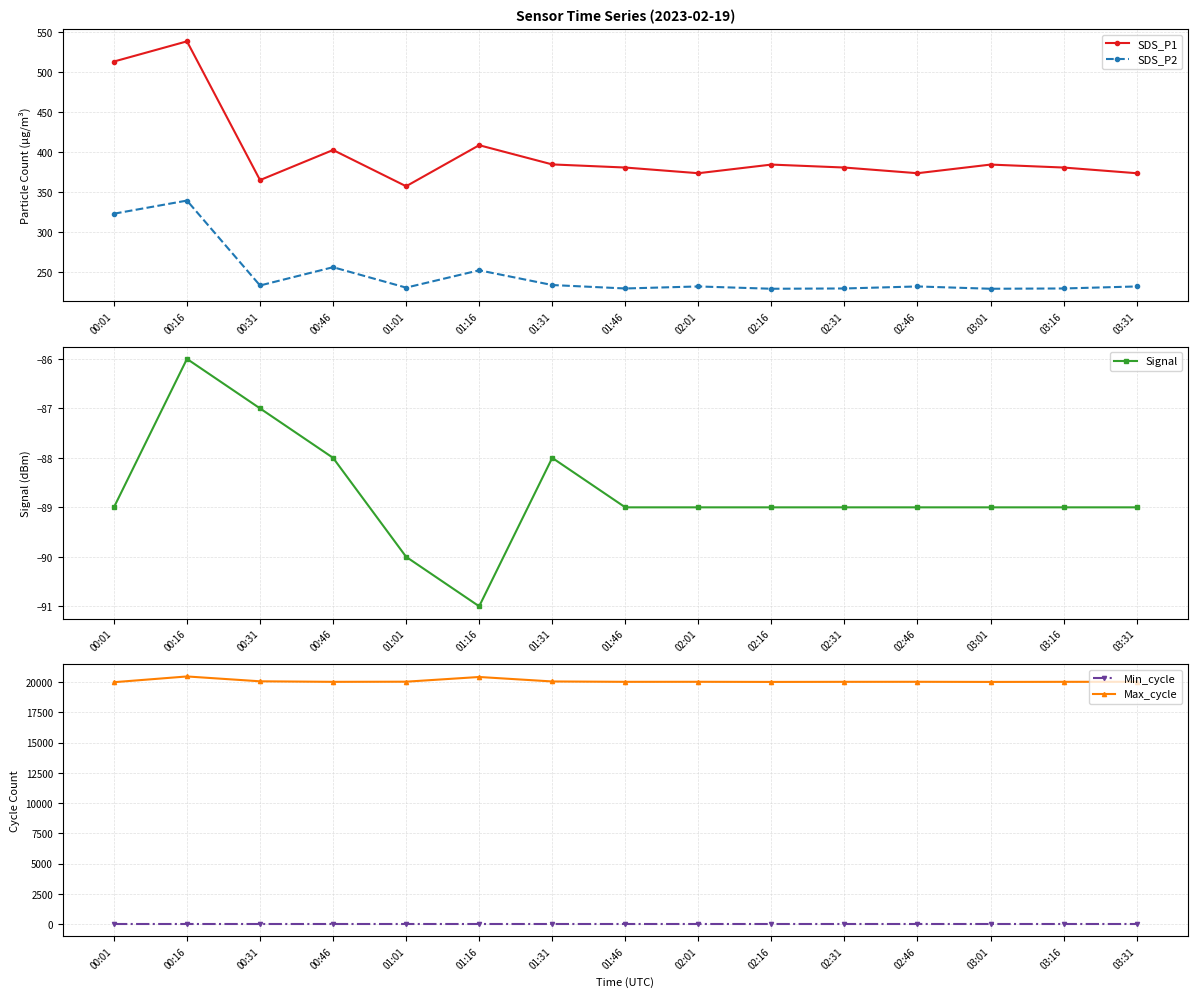

Rank the series at 02:46 from highest to lowest value.

Max_cycle, SDS_P1, SDS_P2, Min_cycle, Signal